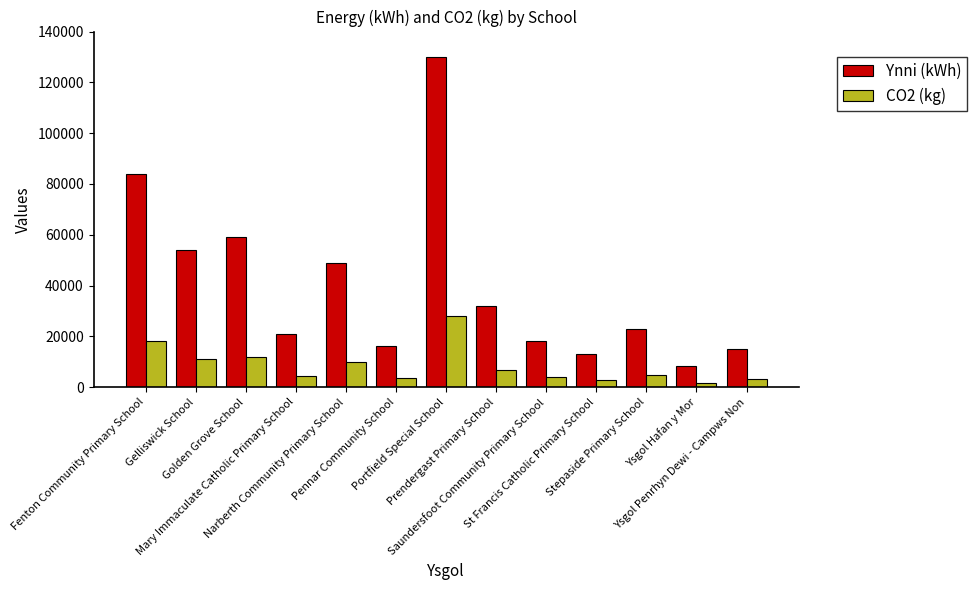

Which category has the highest value in the CO2 (kg) series?

Portfield Special School